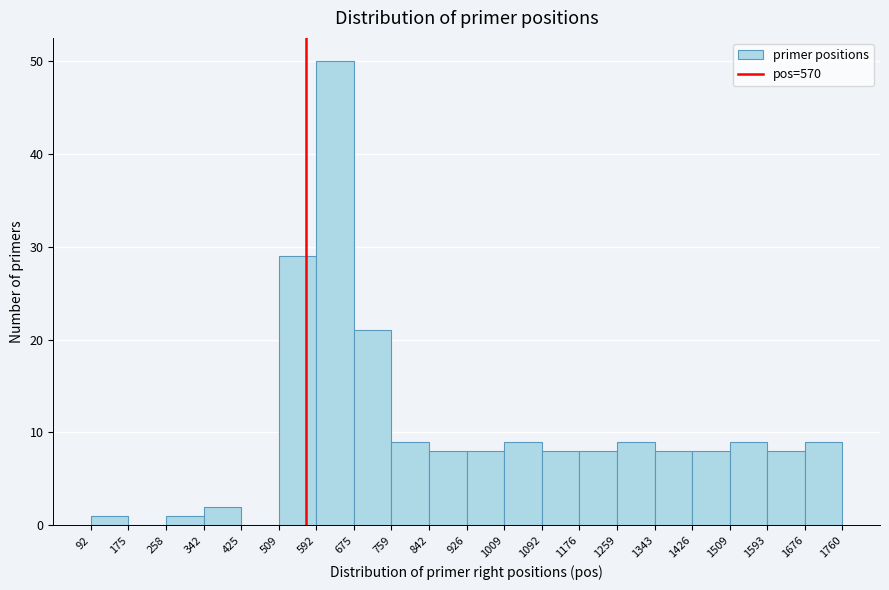

Over which range of the x-axis is the bar tallest?

592 to 675